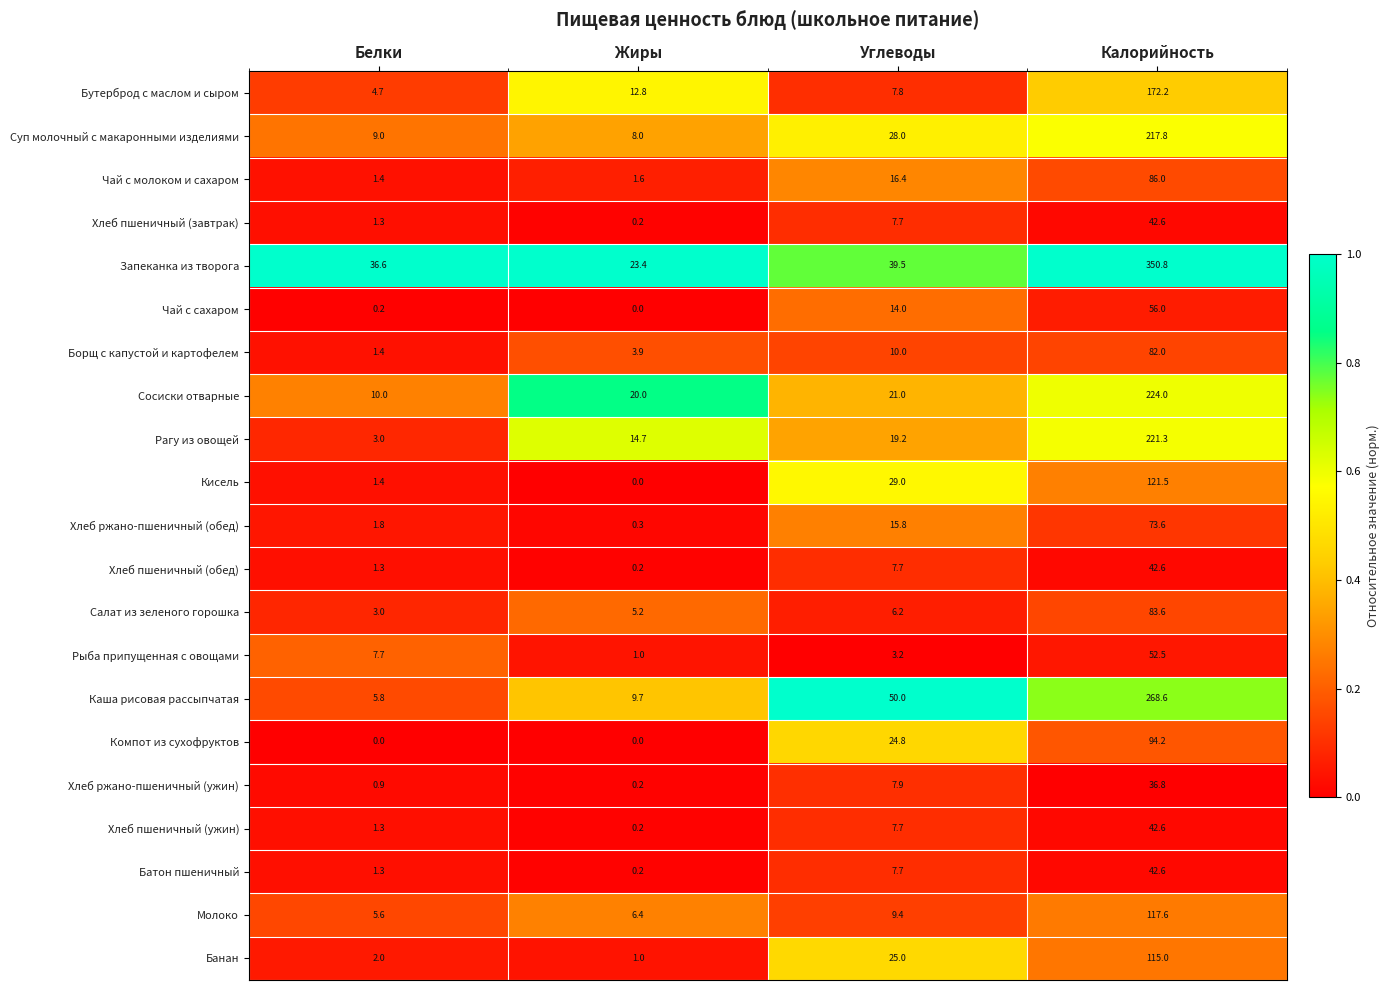

What is the minimum value for Суп молочный с макаронными изделиями?

8.0